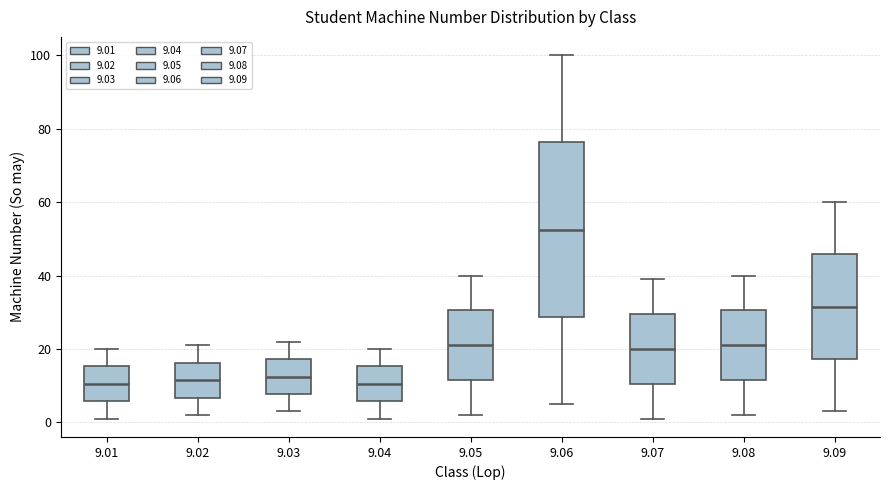

Where does the lower whisker of the box at x = 9.08 end on the y-axis? The values are not printed on the chart, so give them approximately, as read against the axis.

2